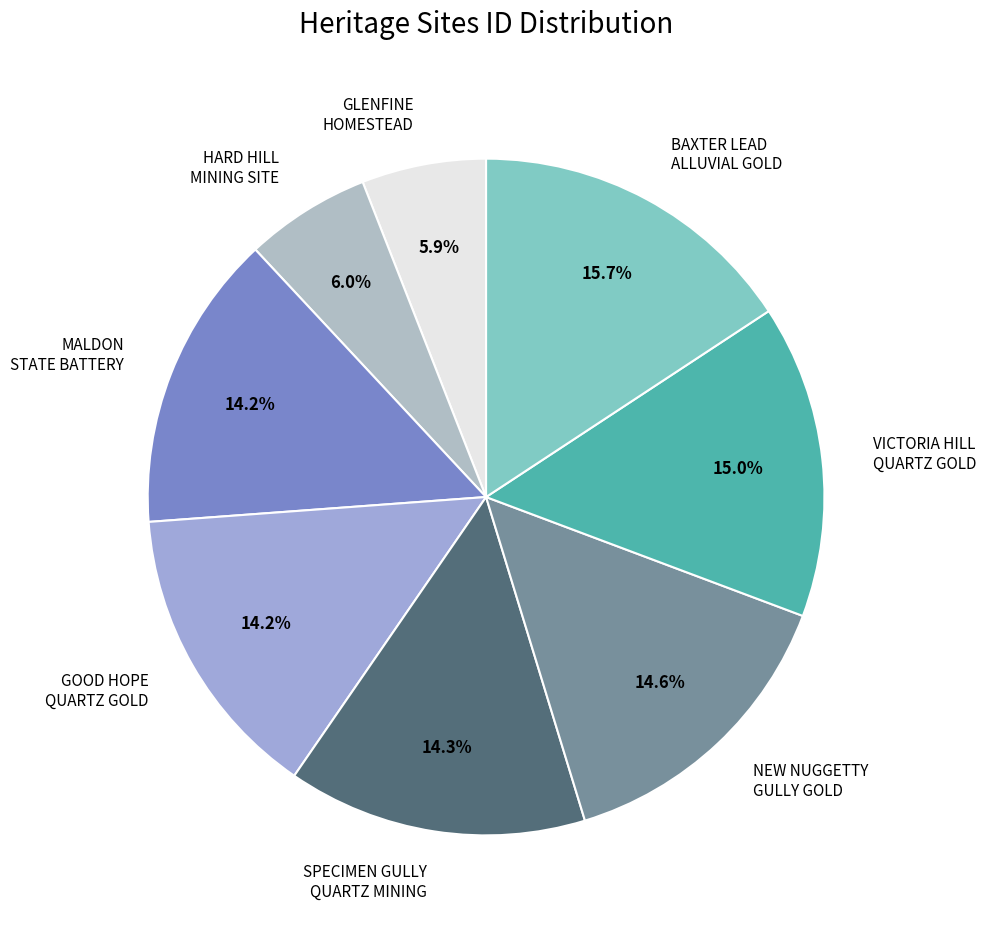

How many segments does this pie chart have?

8